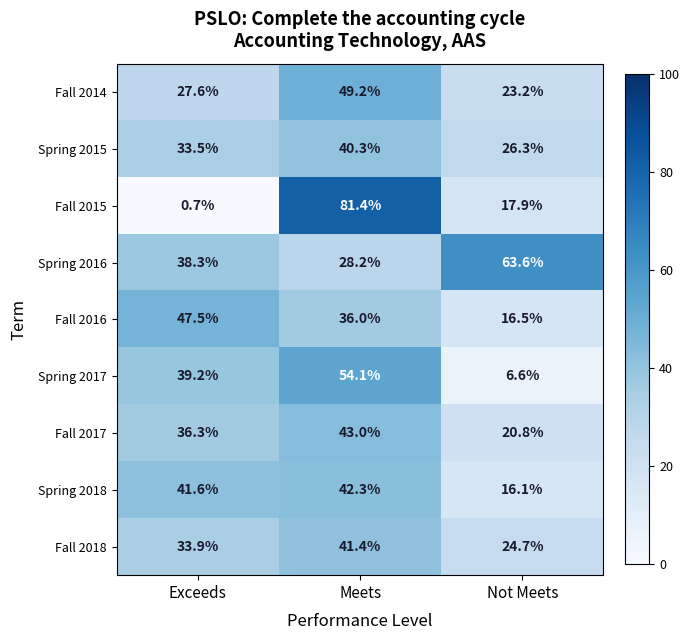

What is the sum of the Fall 2015 values at Not Meets and Exceeds?

18.6